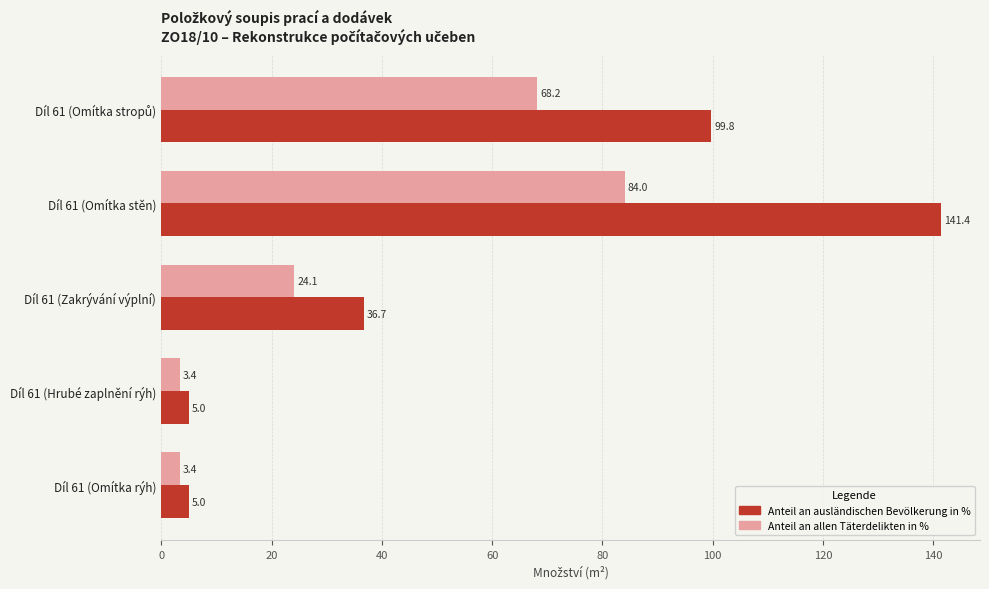

What is the greatest value displayed?

141.4